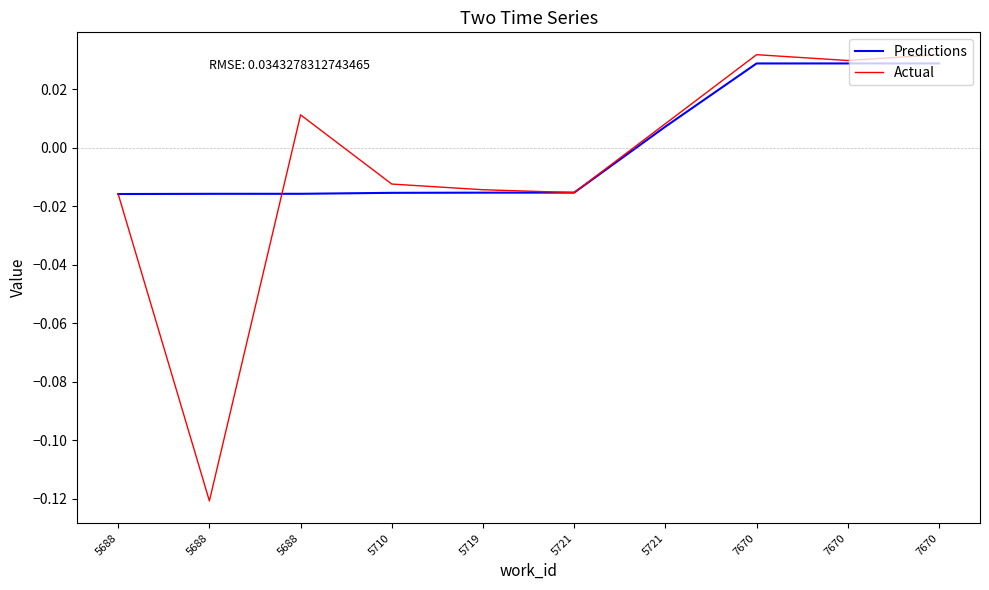

Reading right to left, transcribe all the data shown in this chart.

Predictions: 7670=0.0	7670=0.0	7670=0.0	5721=0.0	5721=-0.0	5719=-0.0	5710=-0.0	5688=-0.0	5688=-0.0	5688=-0.0
Actual: 7670=0.0	7670=0.0	7670=0.0	5721=0.0	5721=-0.0	5719=-0.0	5710=-0.0	5688=0.0	5688=-0.1	5688=-0.0